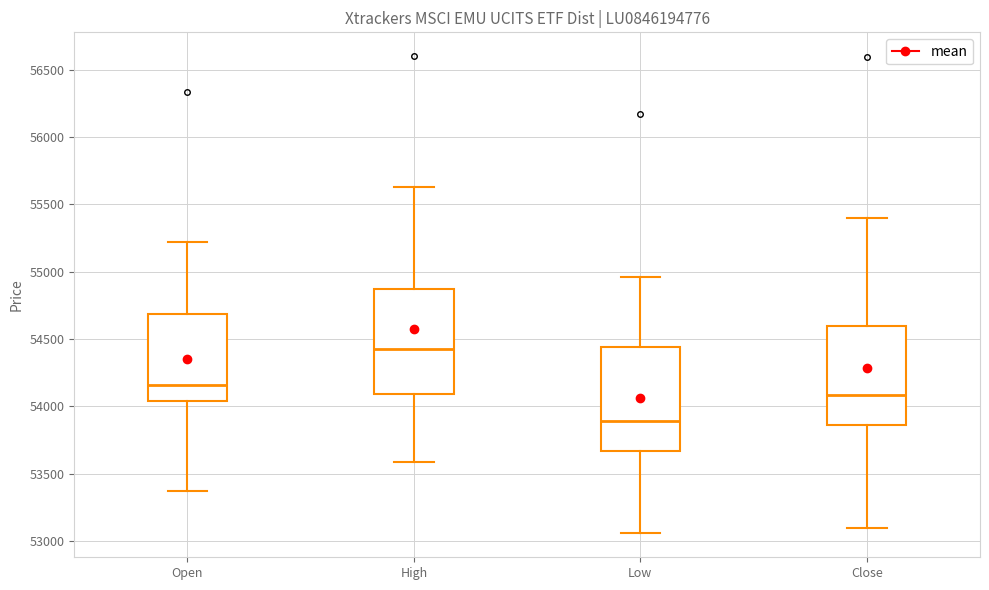

Which box has the lowest median line?

Low